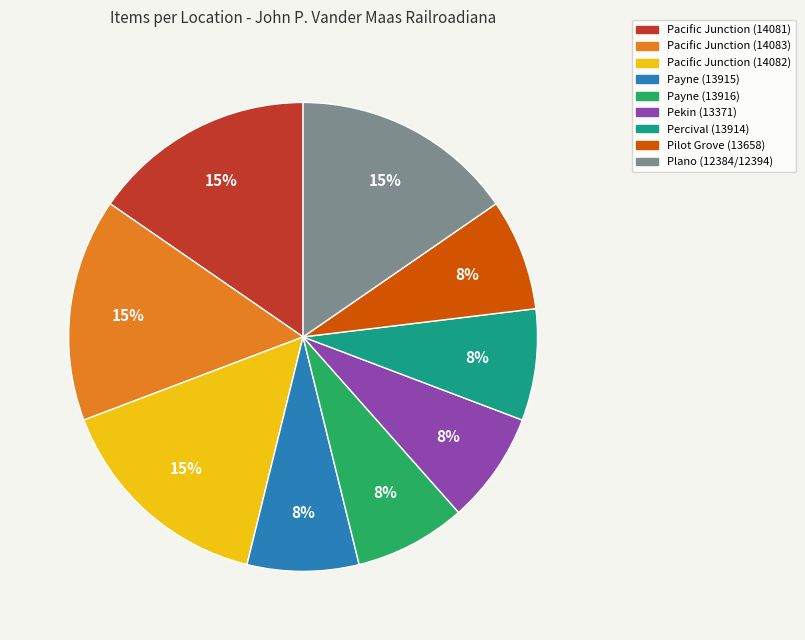

True or false: Payne (13916) accounts for 8% of the total.

True